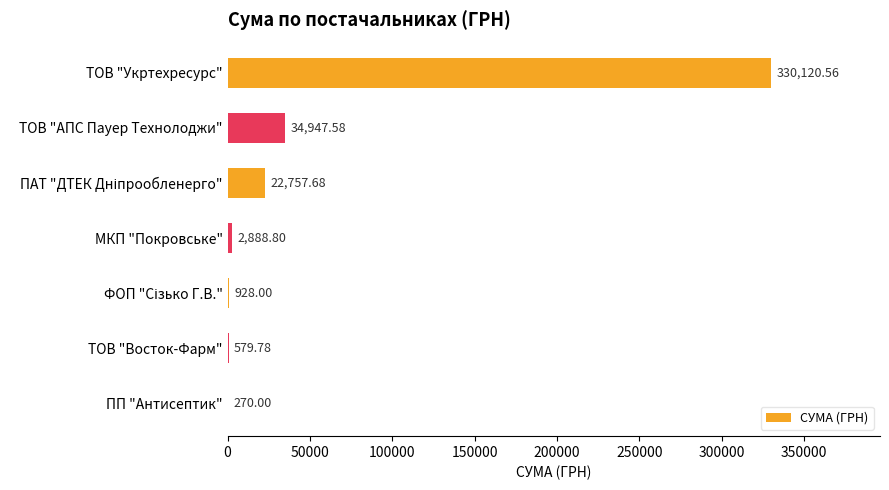

At which label is the value closest to 165195?

ТОВ "АПС Пауер Технолоджи"